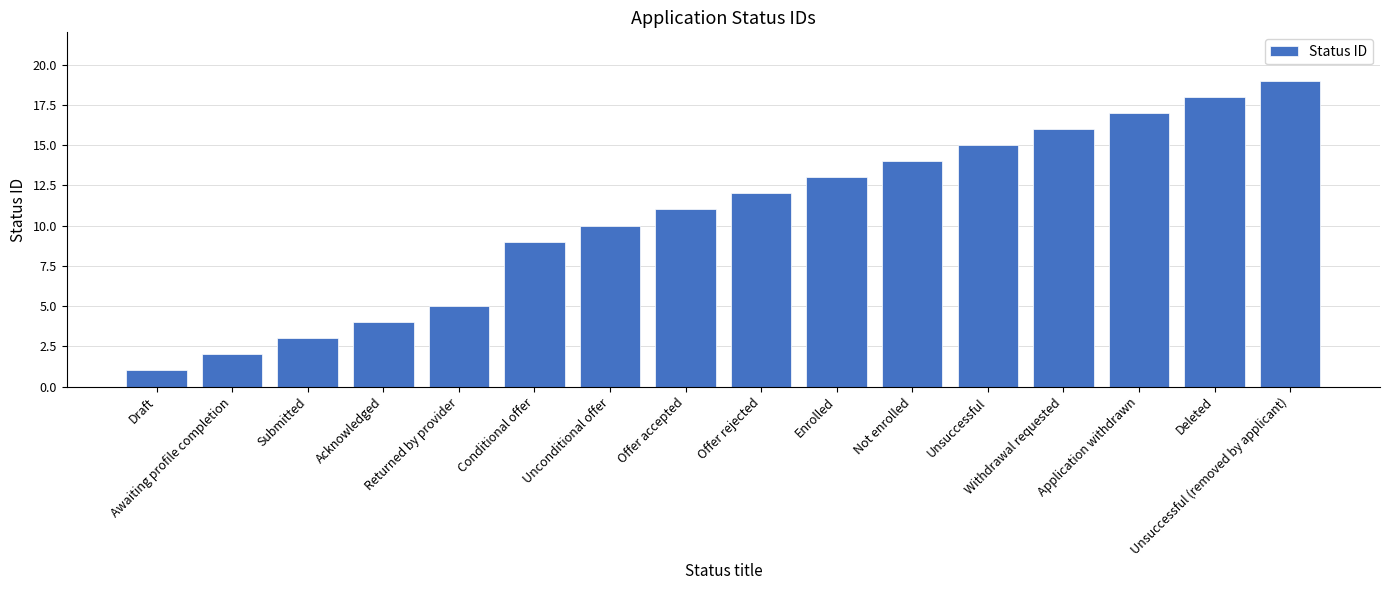

List the labels in order of value, largest first.

Unsuccessful (removed by applicant), Deleted, Application withdrawn, Withdrawal requested, Unsuccessful, Not enrolled, Enrolled, Offer rejected, Offer accepted, Unconditional offer, Conditional offer, Returned by provider, Acknowledged, Submitted, Awaiting profile completion, Draft